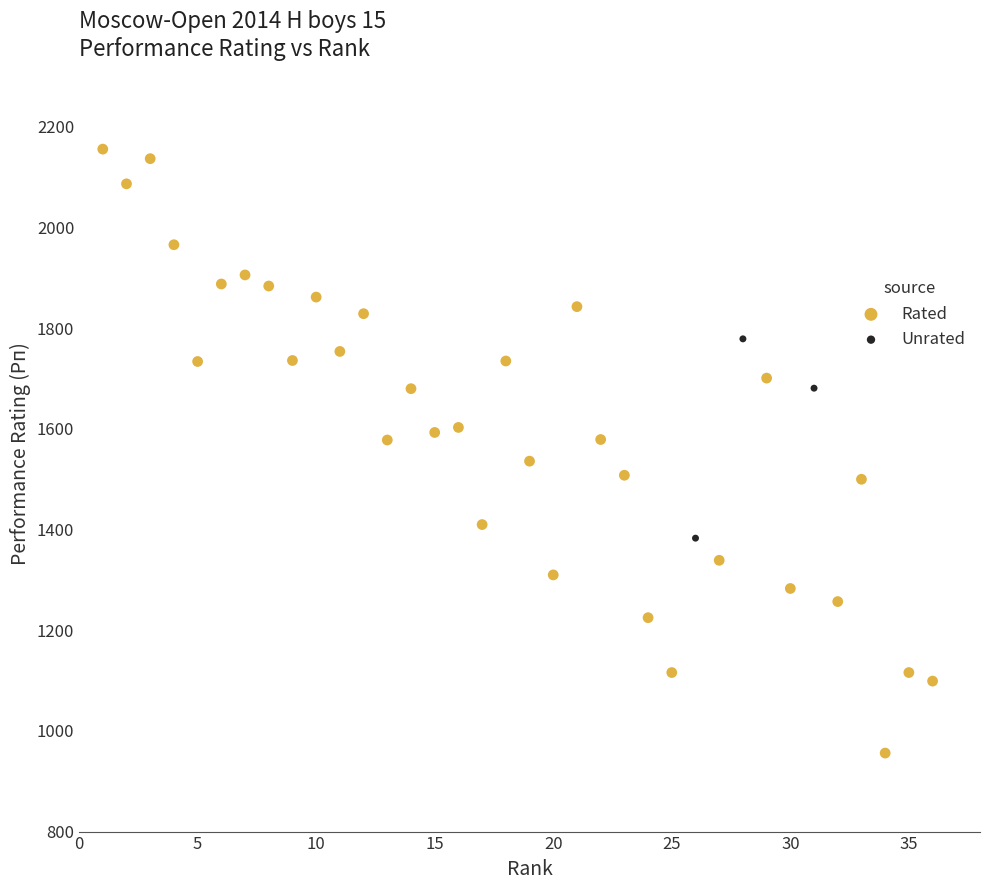

Which series contains the highest Y value?

Rated